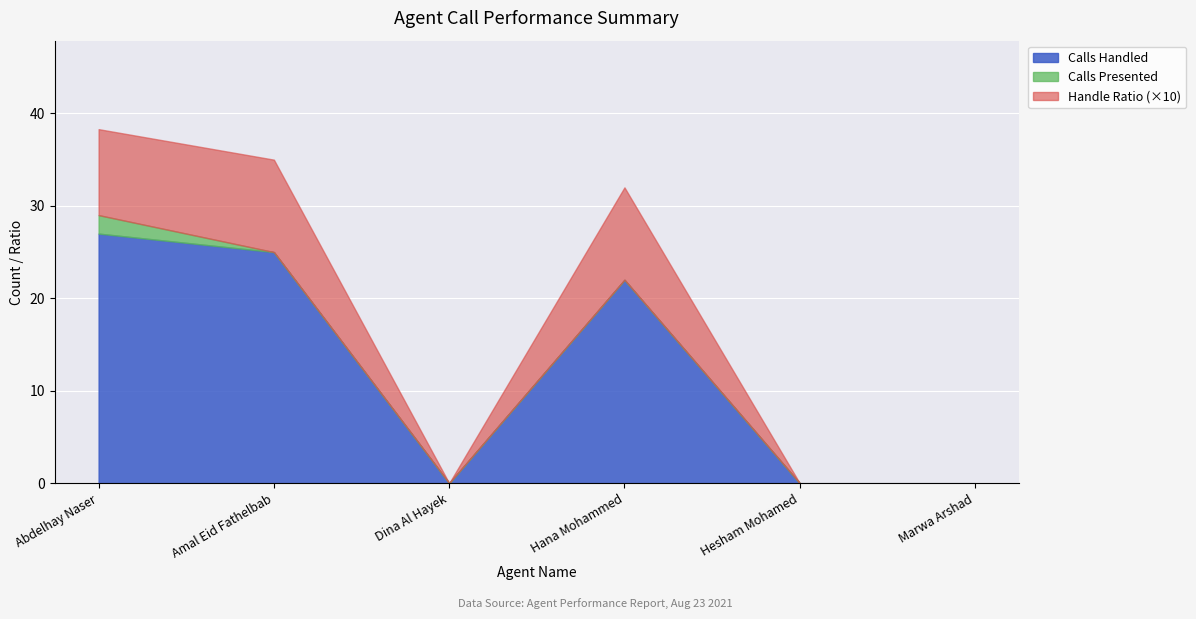

How many values in Calls Handled are above zero?

3